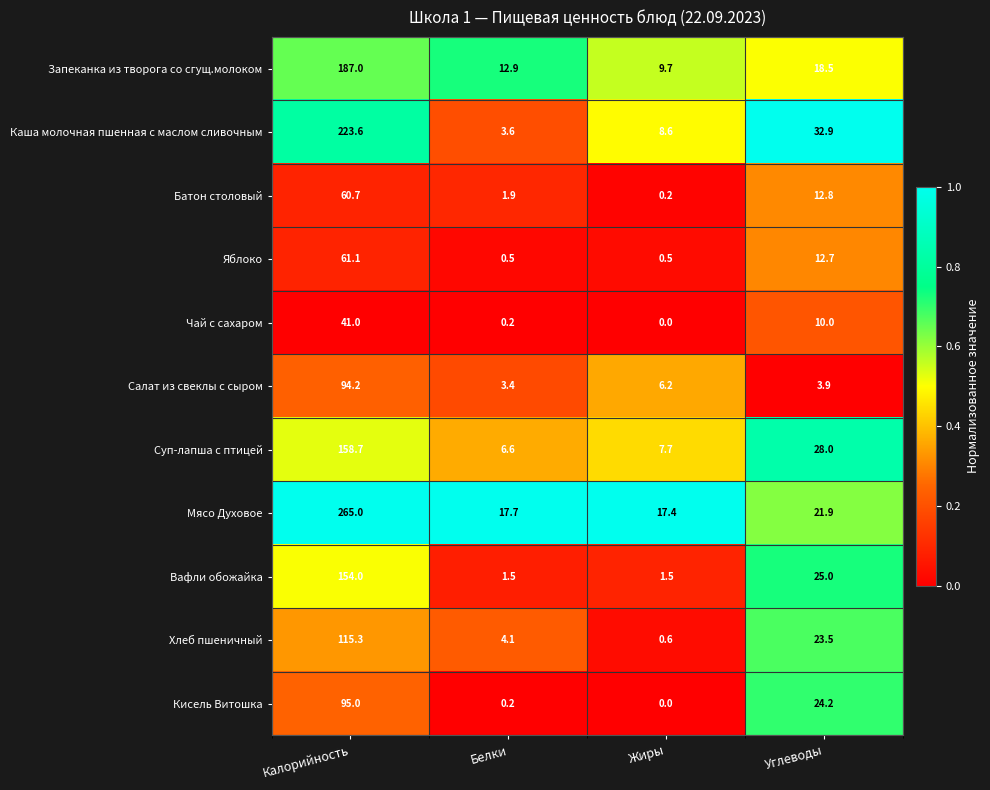

Is it true that Кисель Витошка equals 0.2 at Белки?

True